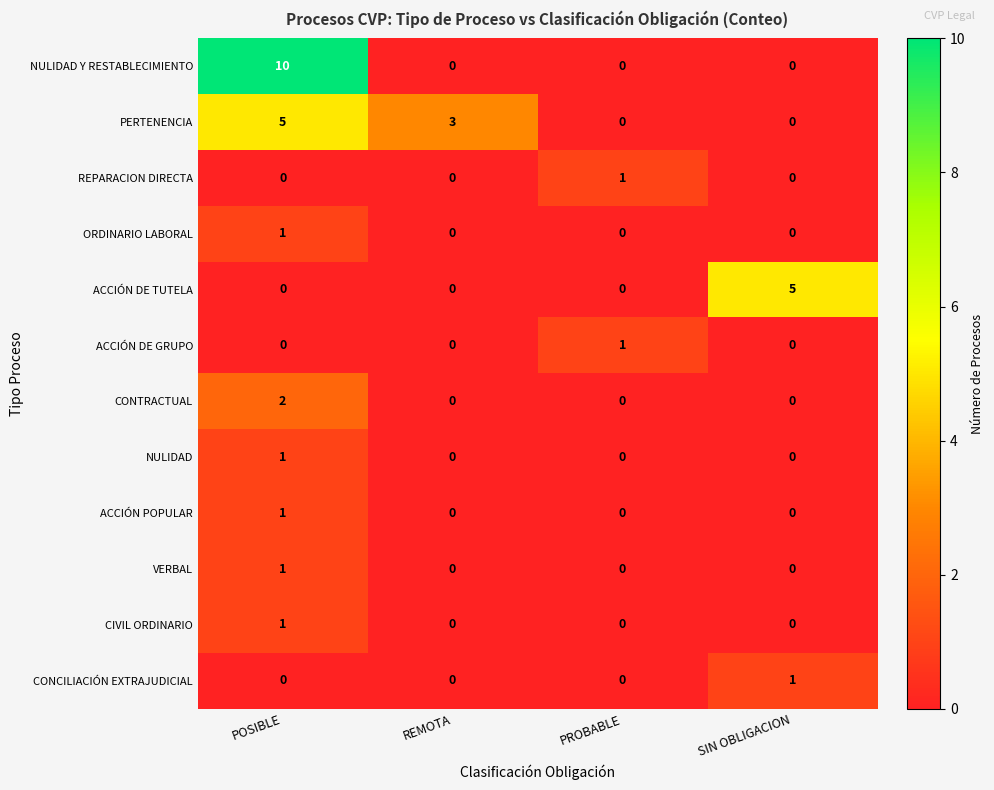

What is the total value across all series at REMOTA?

3